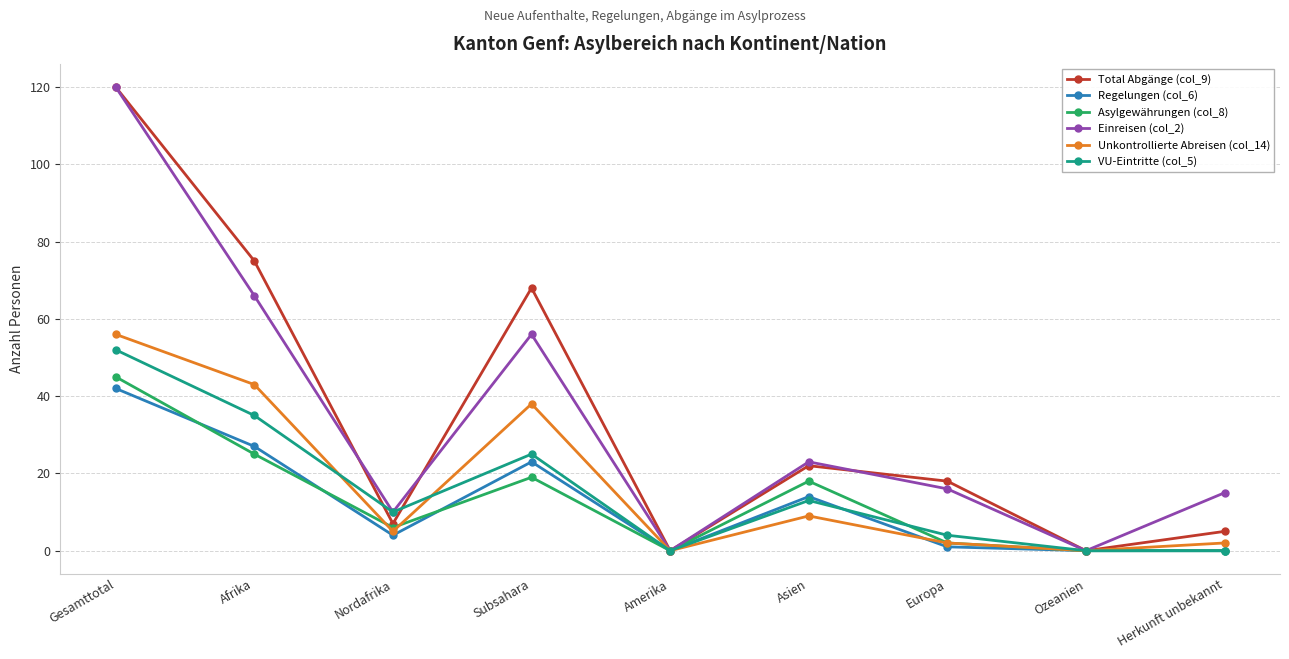

What position from the right is Subsahara?

6